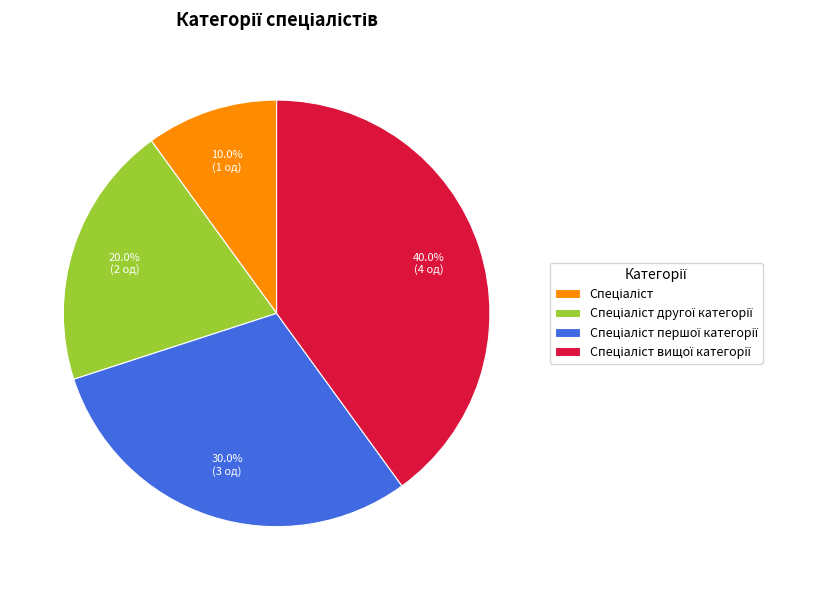

Does any single category account for the majority?

No